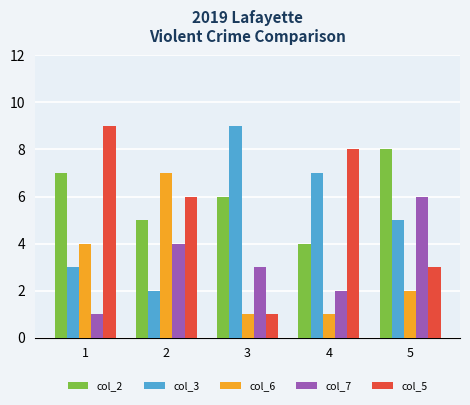

The value of col_5 at 4 is 4. True or false?

False